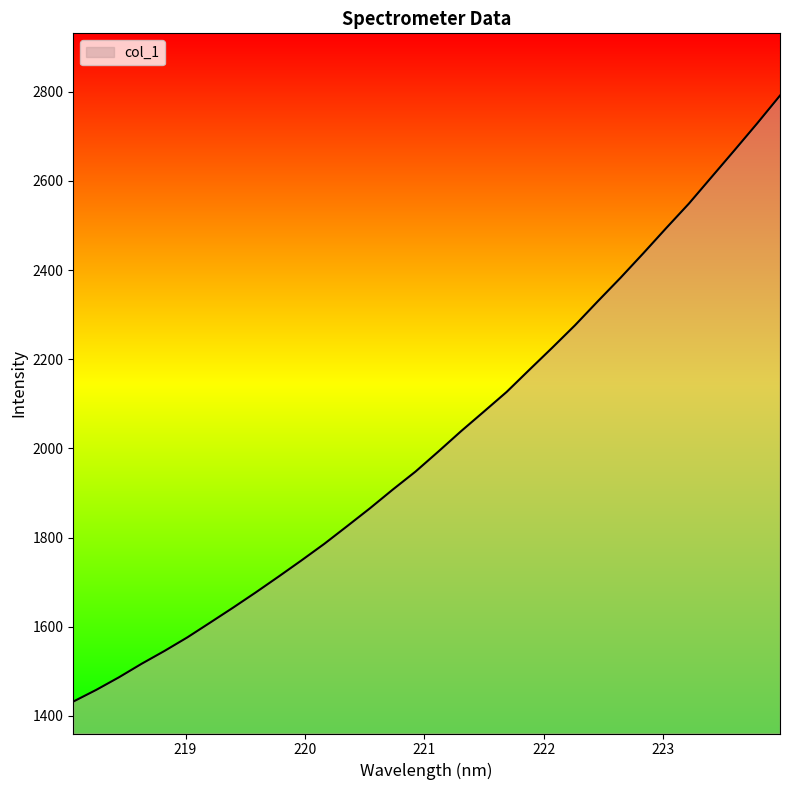

What is the minimum value shown in the chart?

1432.2